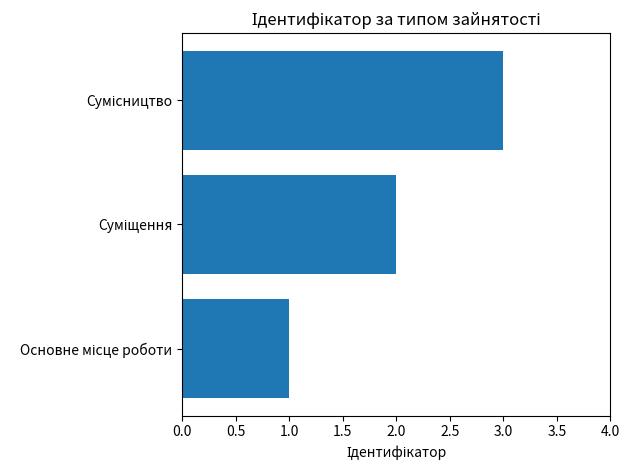

What is the difference between the second highest and minimum values?

1